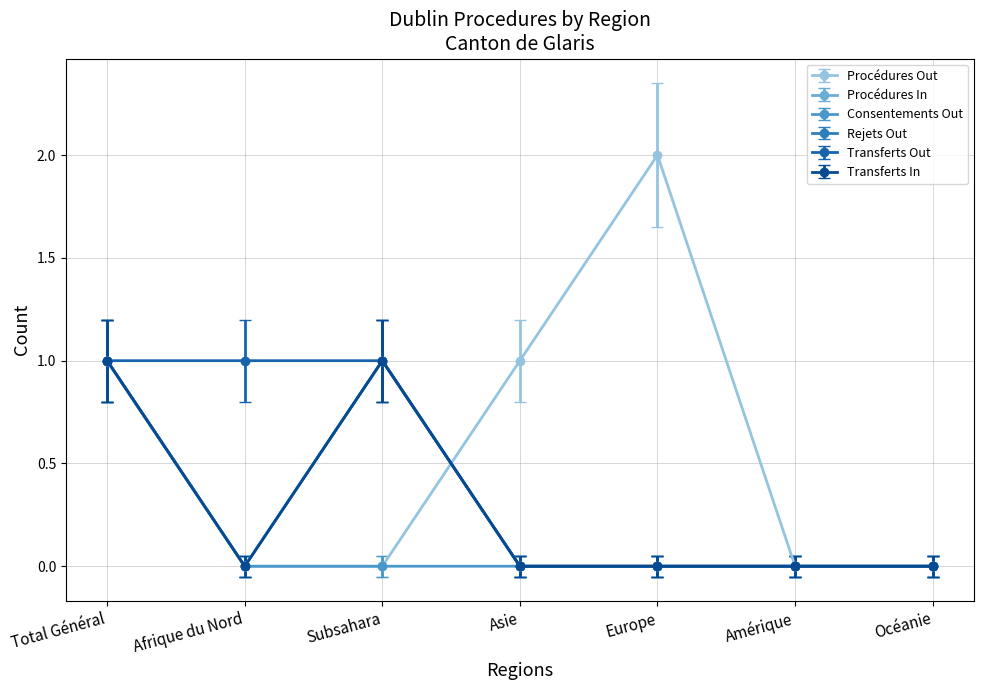

Is this an area chart (filled region under the line)?

No